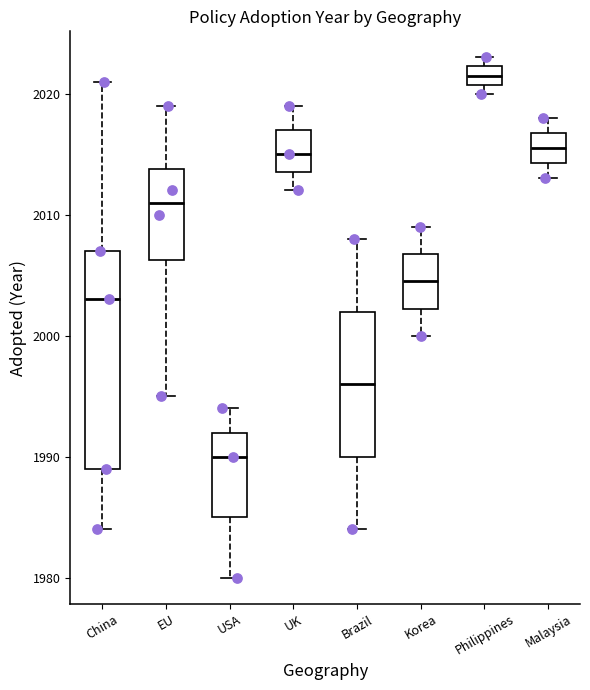

Reading left to right, transcribe this box plot: for each box, give where its median line is, the range the box spans, and where its two whiskers end, as read against the y-axis. The values are not printed on the chart, so give them approximately, as read against the axis.

China: median 2003, box 1989 to 2007, whiskers 1984 to 2021
EU: median 2011, box 2006 to 2014, whiskers 1995 to 2019
USA: median 1990, box 1985 to 1992, whiskers 1980 to 1994
UK: median 2015, box 2014 to 2017, whiskers 2012 to 2019
Brazil: median 1996, box 1990 to 2002, whiskers 1984 to 2008
Korea: median 2005, box 2002 to 2007, whiskers 2000 to 2009
Philippines: median 2022 (inside the box), box 2021 to 2022, whiskers 2020 to 2023
Malaysia: median 2016, box 2014 to 2017, whiskers 2013 to 2018